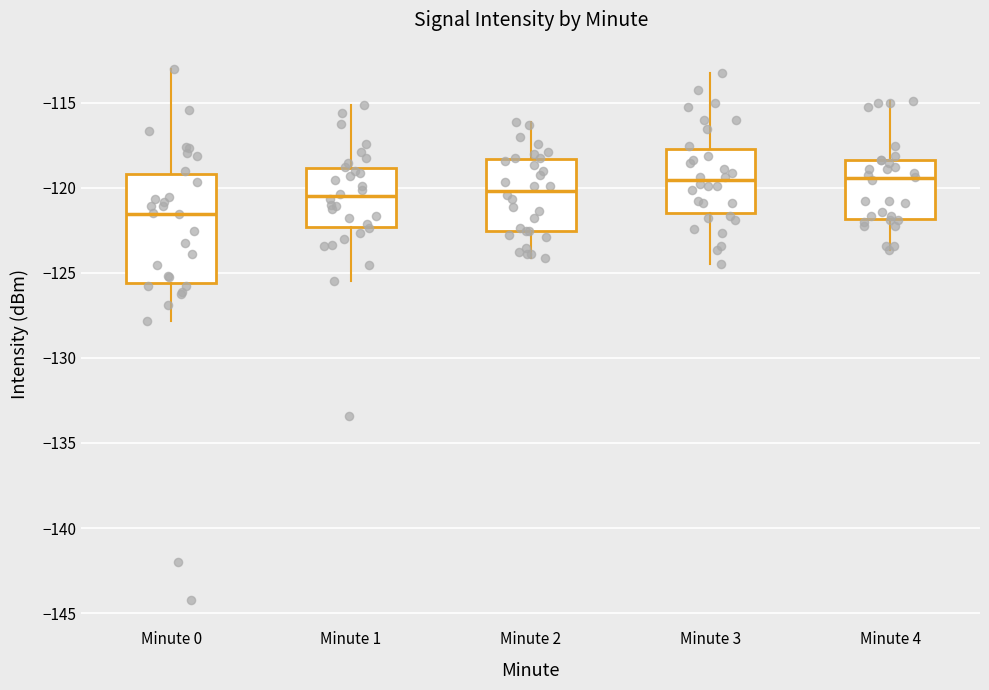

Which box is the tallest, from its lower edge to its upper edge?

Minute 0